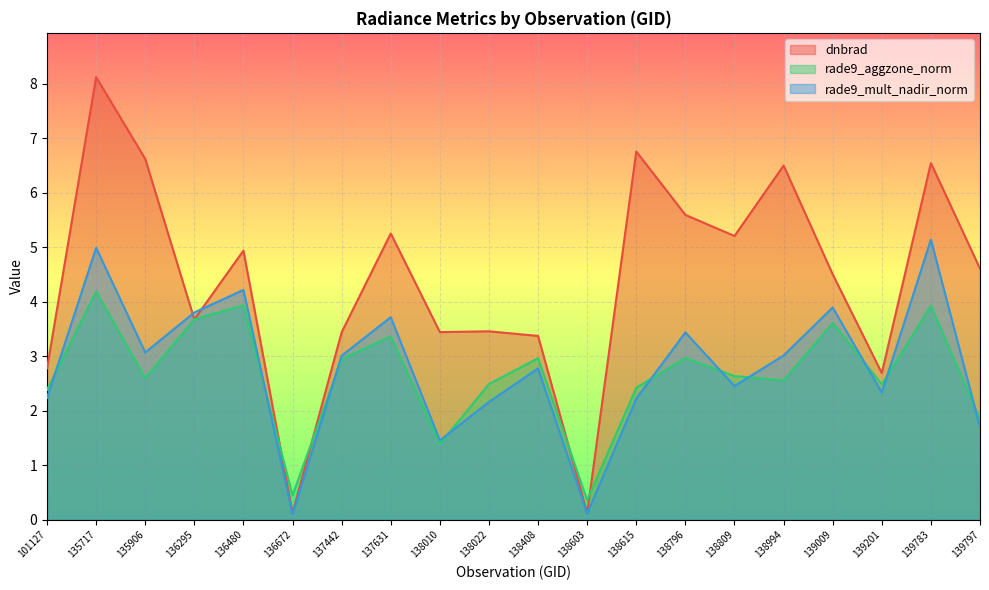

At which category is the sum across all series the highest?

135717